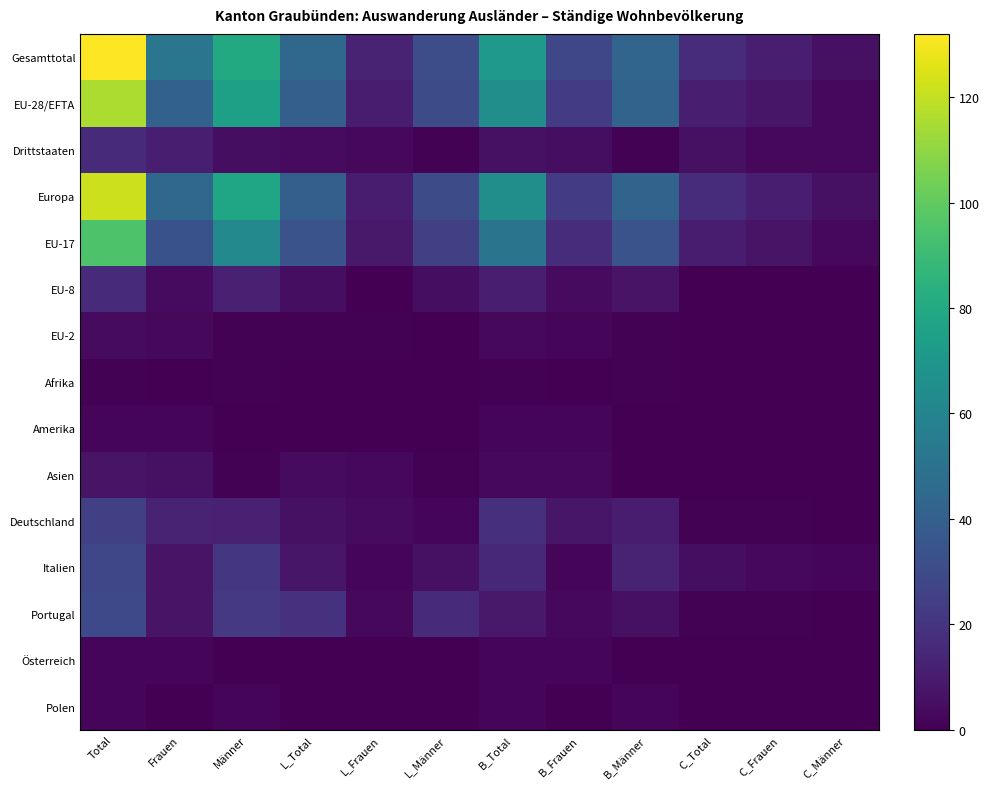

What is the spread (max minus min) of values at Männer?

80